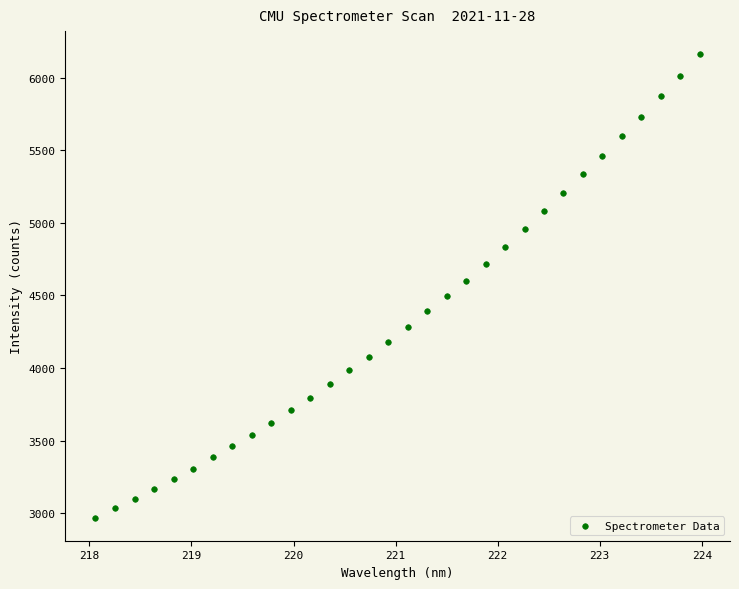

What is the range of X values (max minus min)?

5.9